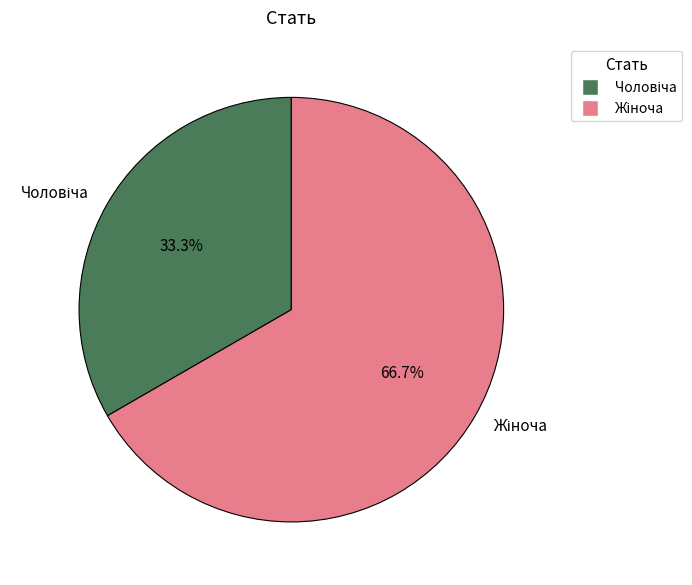

Is there any slice that represents more than half of the pie?

Yes